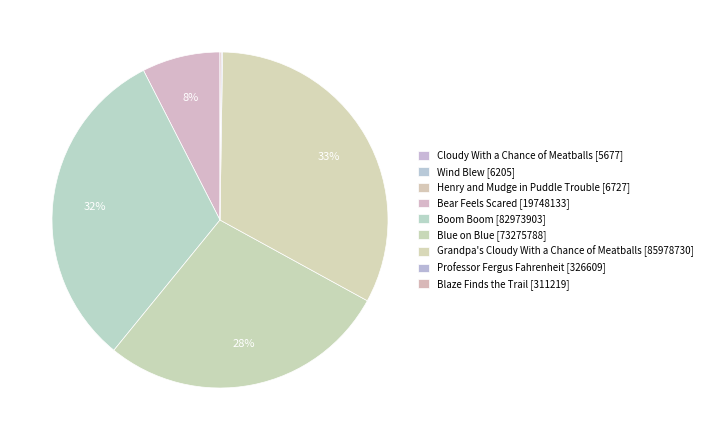

Which category has the smallest portion of the pie?

Cloudy With a Chance of Meatballs